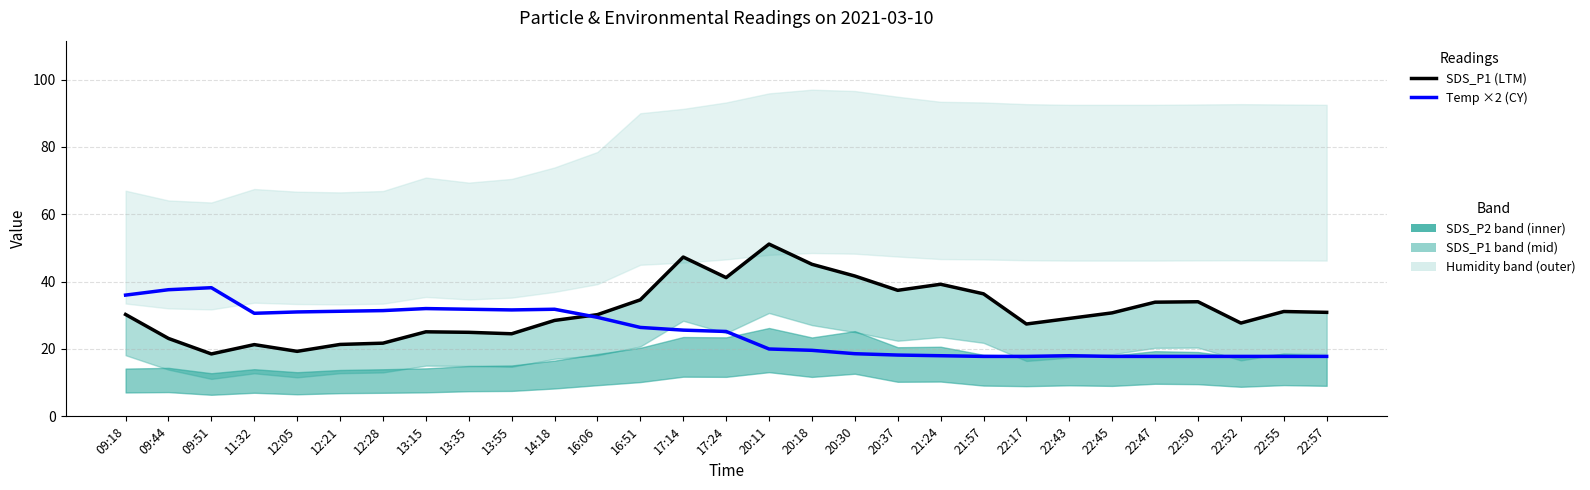

Between which two adjacent categories do SDS_P1 (LTM) and Temp ×2 (CY) first intersect?

14:18 and 16:06